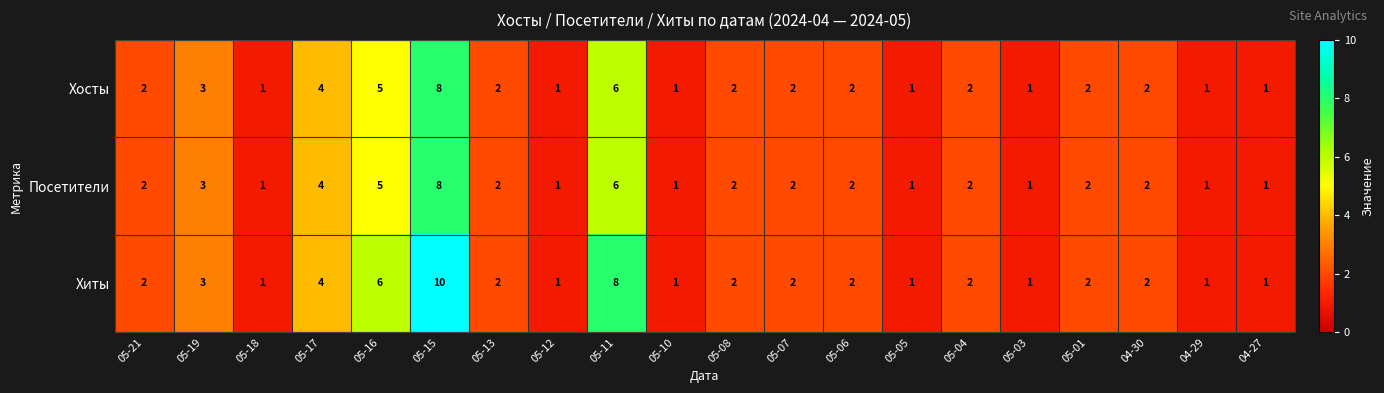

How many distinct data groups are displayed?

3